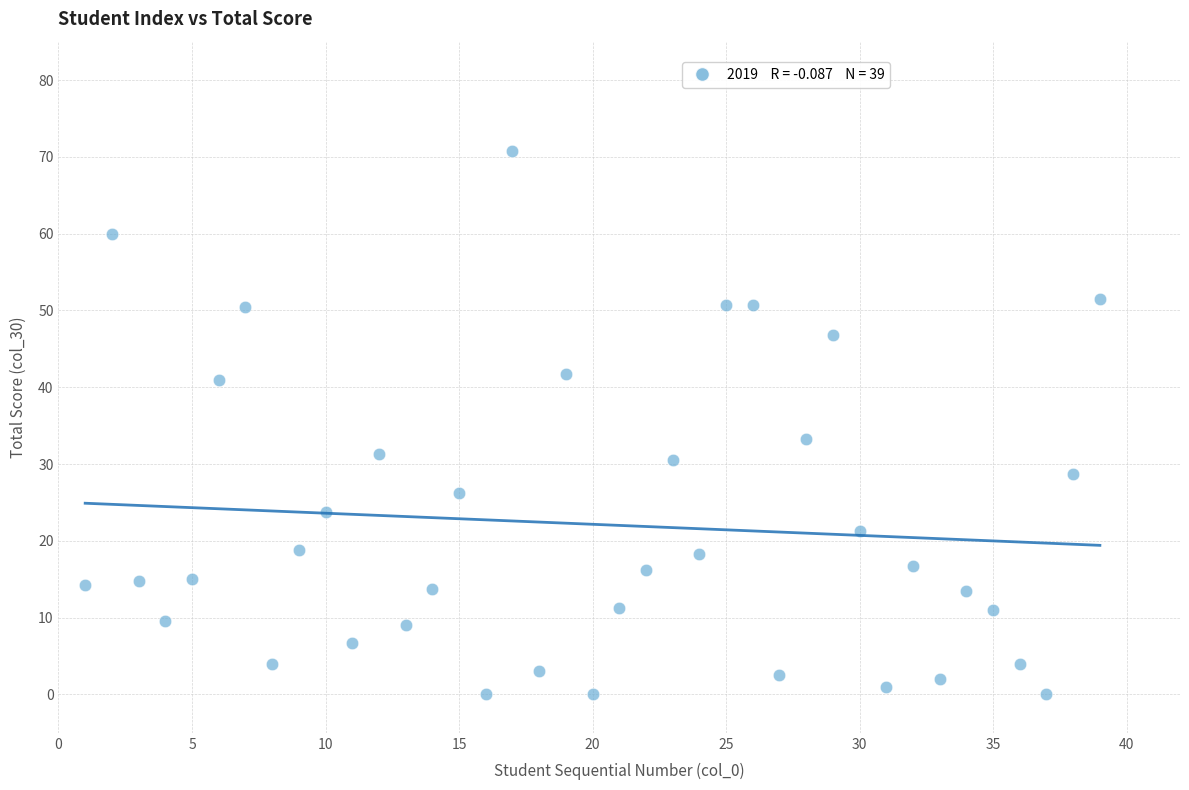

What is the range of Y values (max minus min)?

70.8